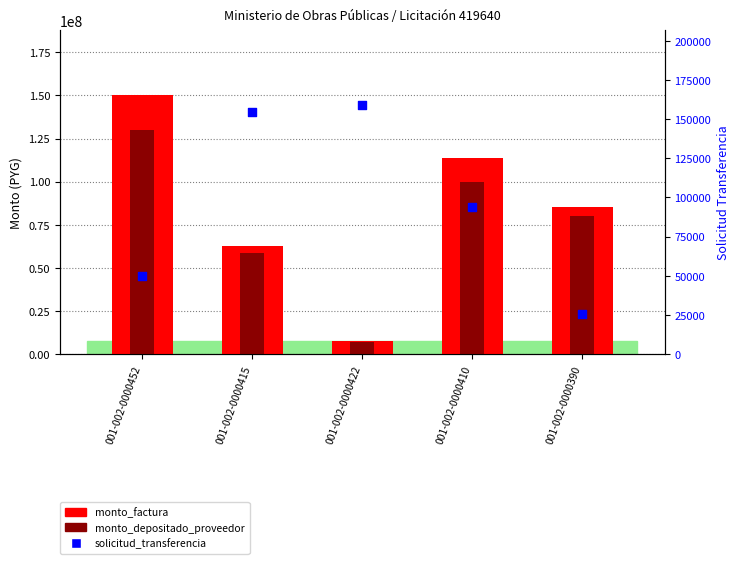

Which series has the largest total across all categories?

monto_factura